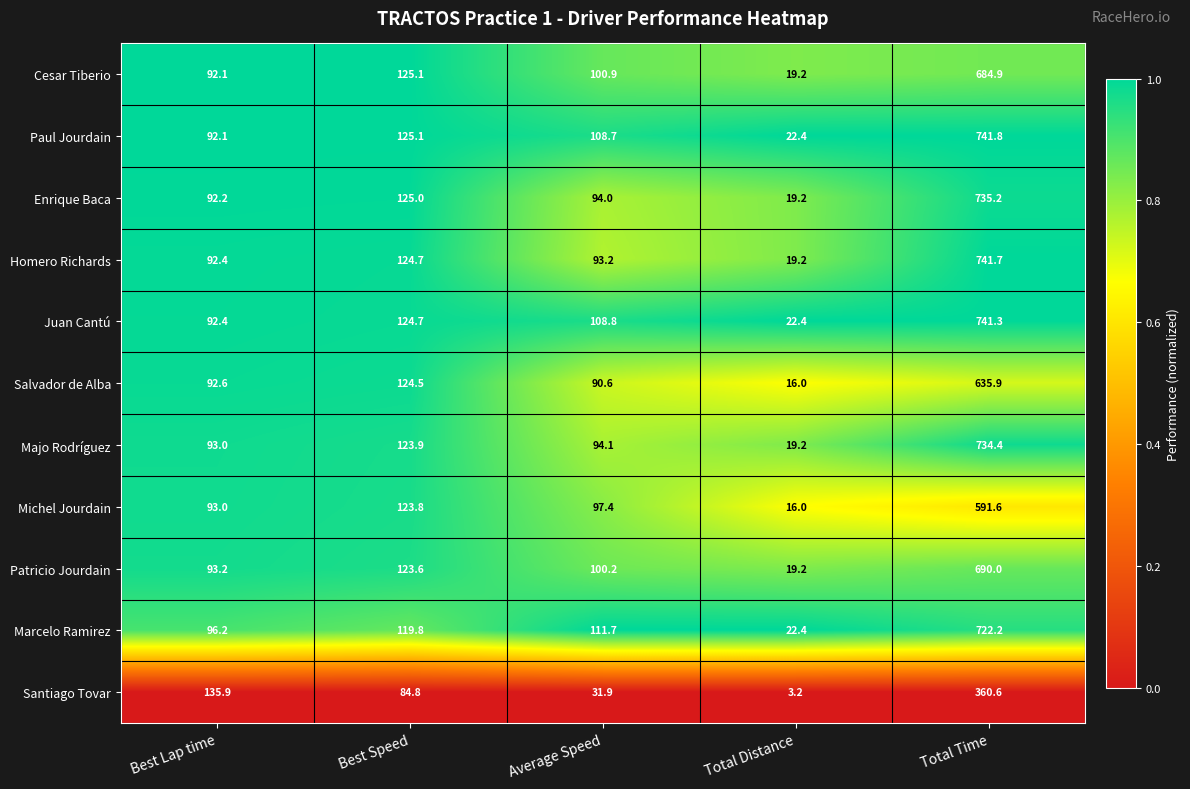

At which category is the sum across all series the highest?

Total Time